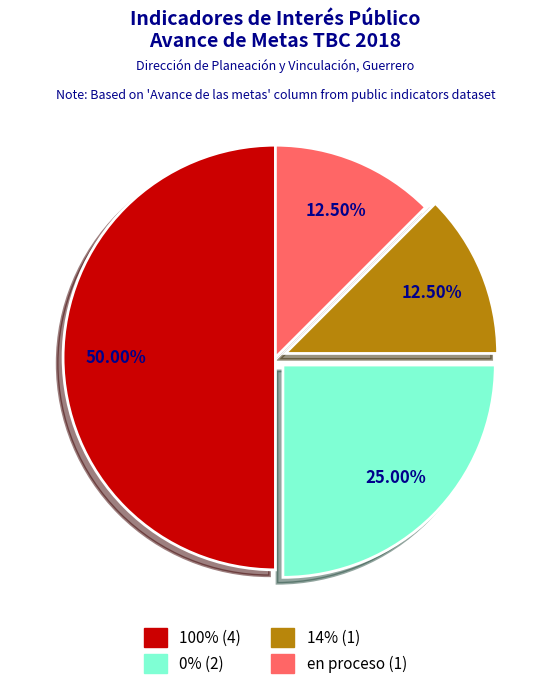

How many segments does this pie chart have?

4